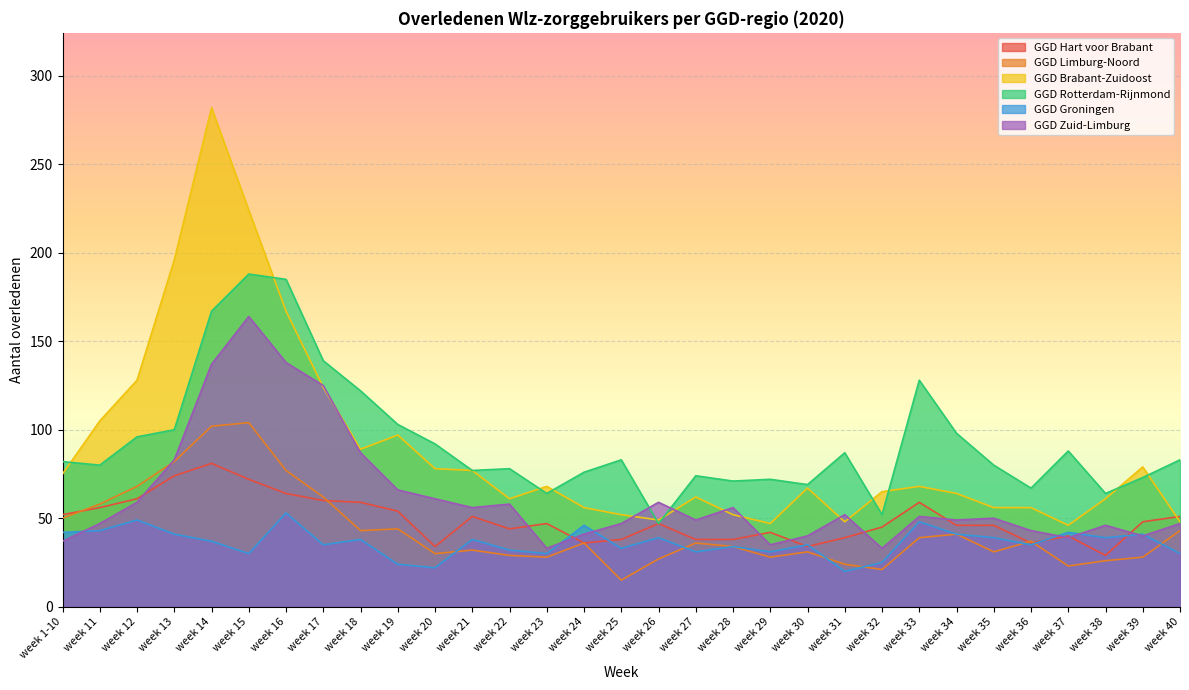

Which series has the widest spread of values?

GGD Brabant-Zuidoost